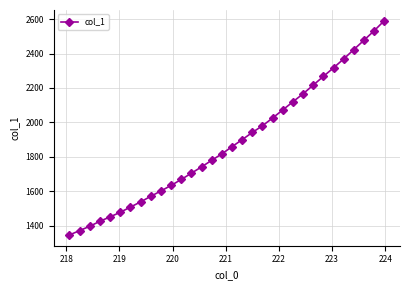

What is the value of the 12th point from the left?

1667.8